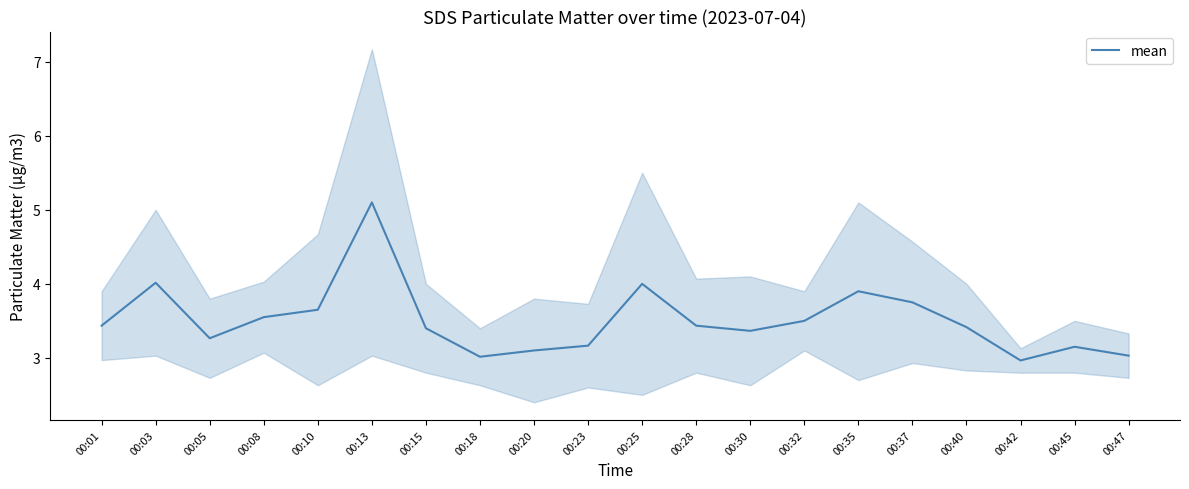

Reading left to right, transcribe all the data shown in this chart.

00:01=3.4	00:03=4.0	00:05=3.3	00:08=3.5	00:10=3.6	00:13=5.1	00:15=3.4	00:18=3.0	00:20=3.1	00:23=3.2	00:25=4.0	00:28=3.4	00:30=3.4	00:32=3.5	00:35=3.9	00:37=3.8	00:40=3.4	00:42=3.0	00:45=3.1	00:47=3.0